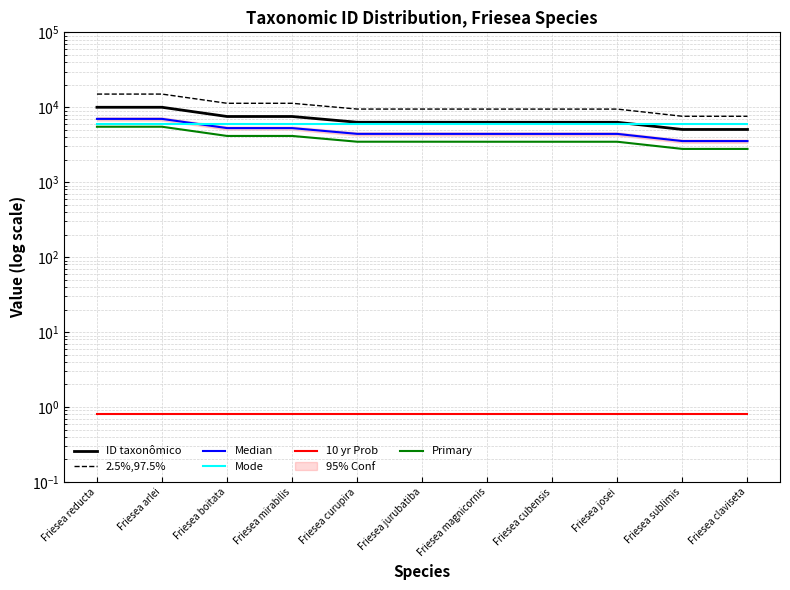

What is the label of the 8th point from the left?

Friesea cubensis